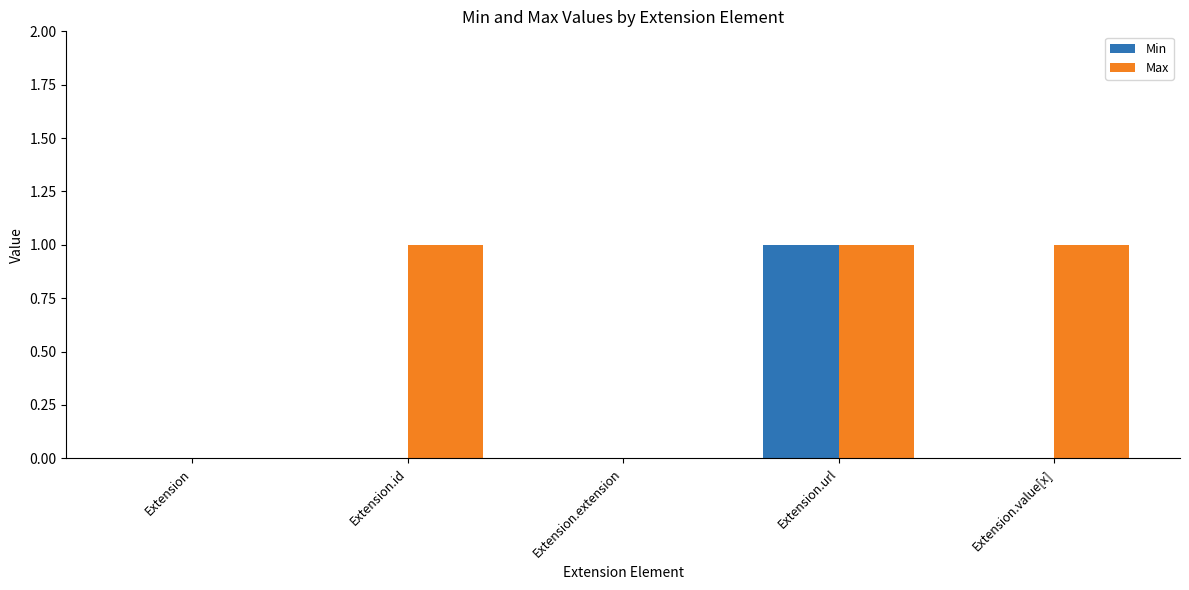

What is the sum of all Max values?

3